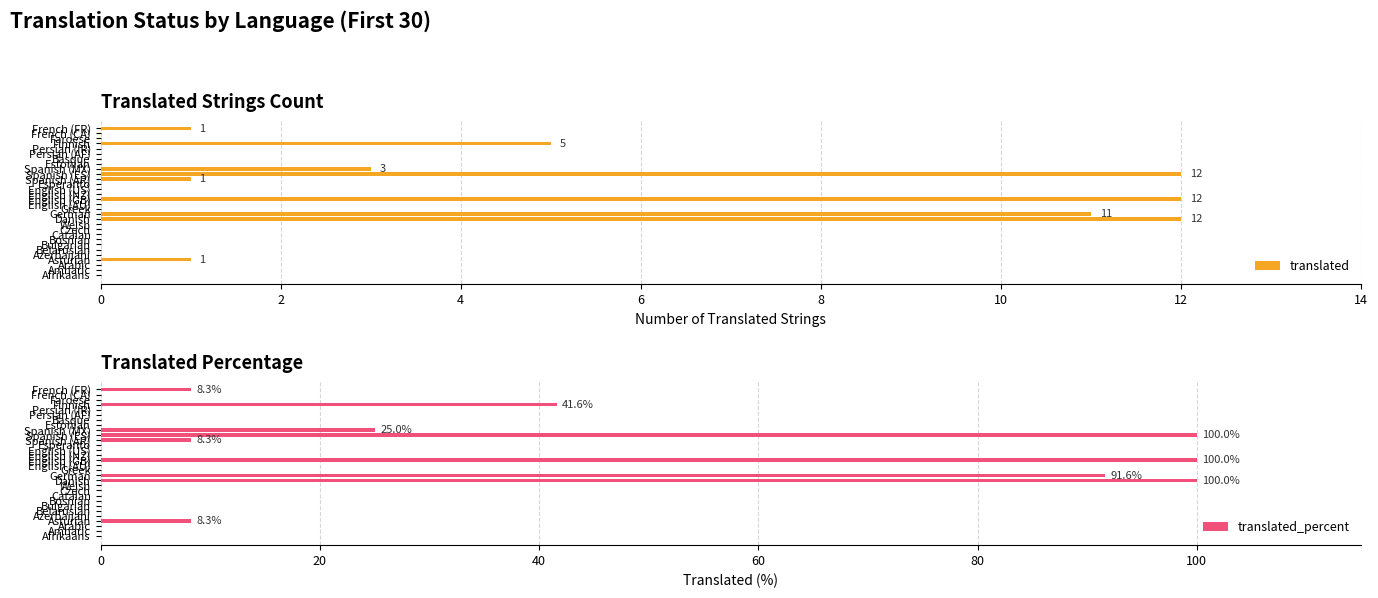

What is the sum of all translated values?

58